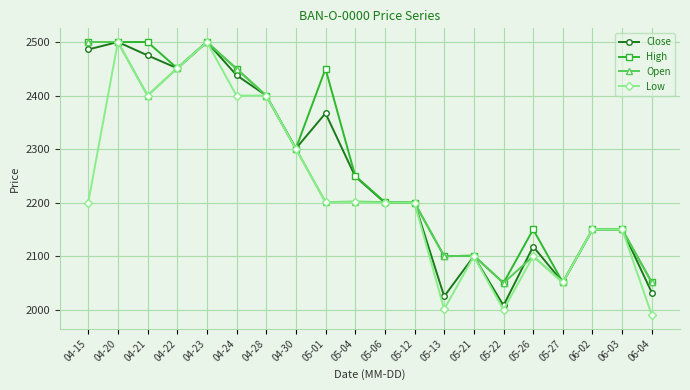

Count the number of data series in this chart.

4